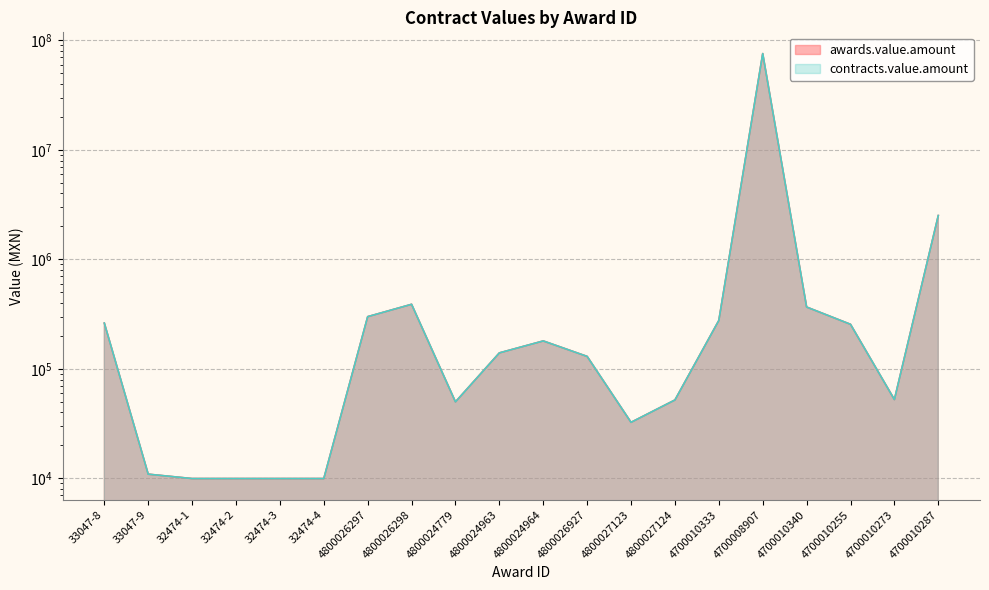

Which series has the largest range (max minus min)?

awards.value.amount